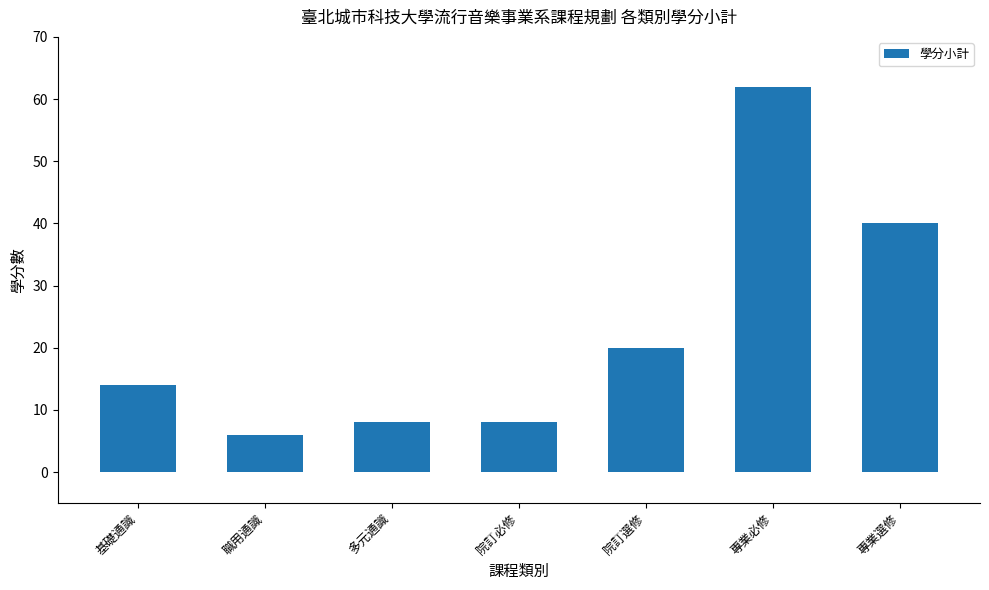

True or false: the data shows 23 at 基礎通識.

False